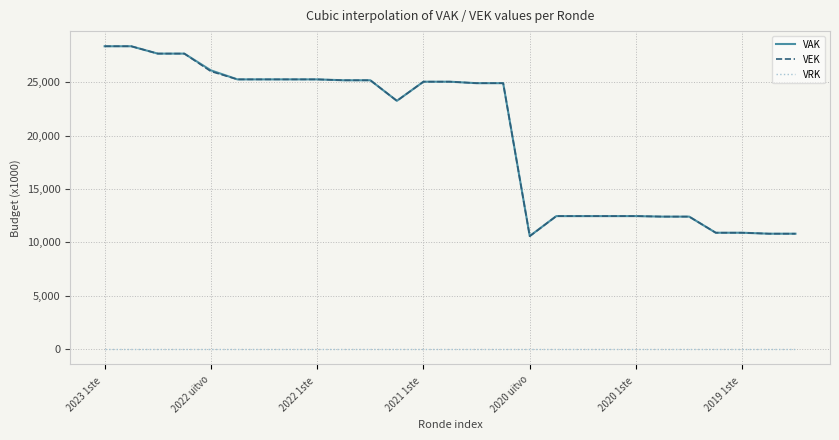

True or false: VEK and VRK cross at least once.

False